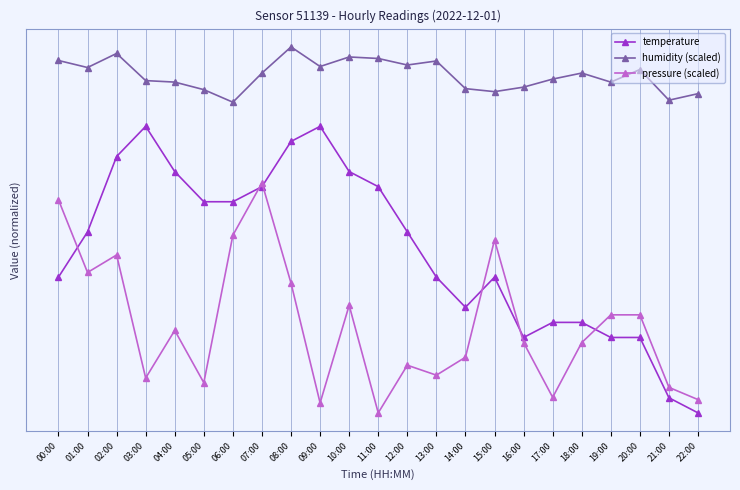

What are all the series names shown in the legend?

temperature, humidity (scaled), pressure (scaled)